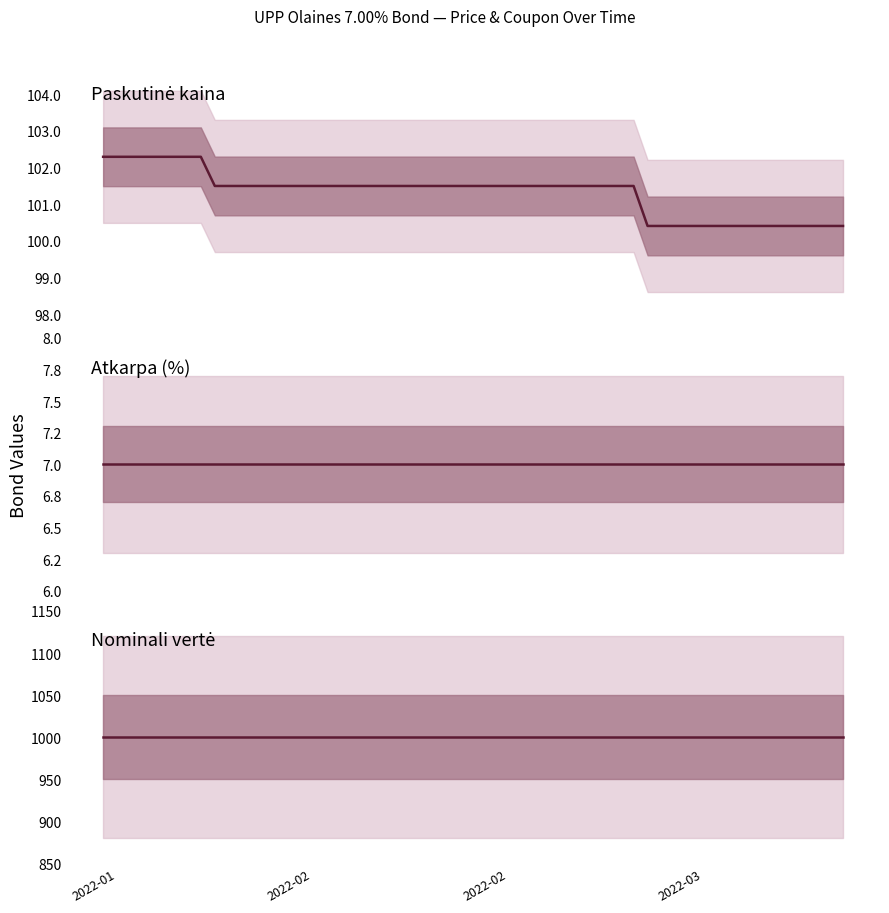

At which category is the sum across all series the highest?

2022-01